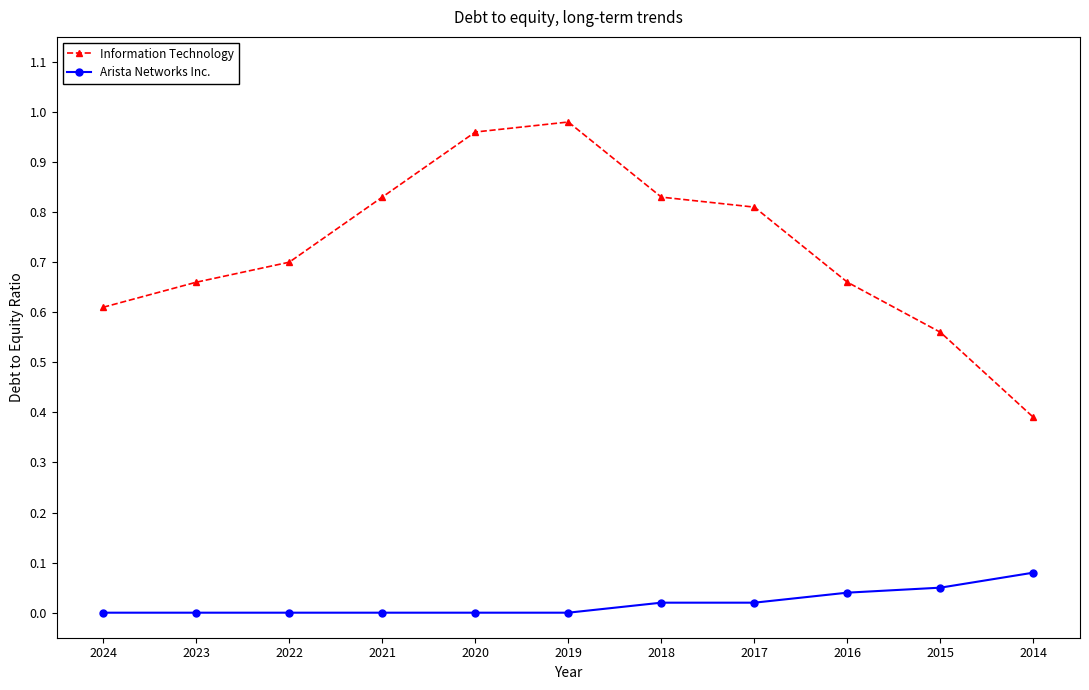

True or false: Information Technology and Arista Networks Inc. cross at least once.

False